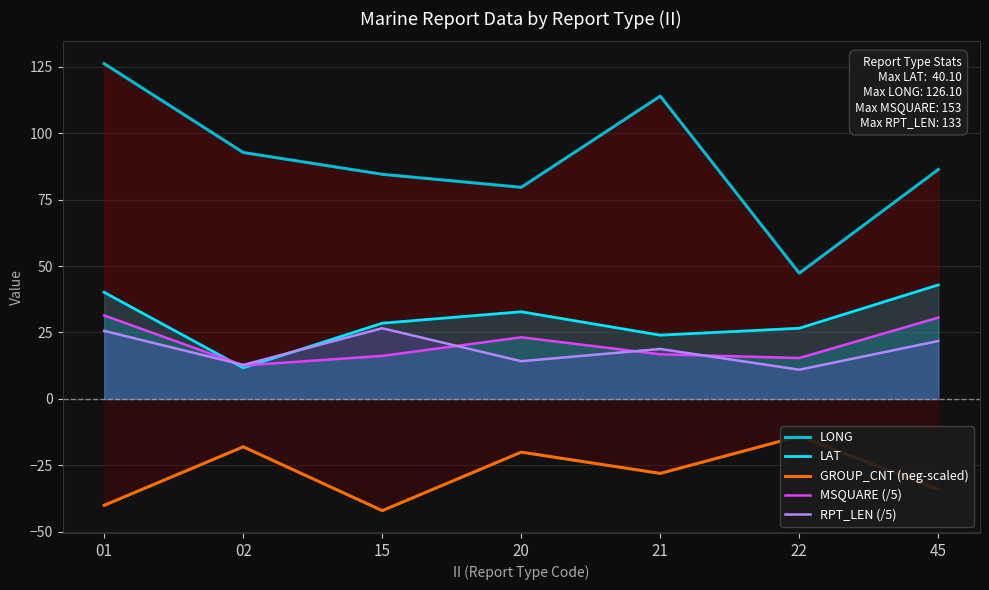

Which has a higher value, 01 or 02?

01